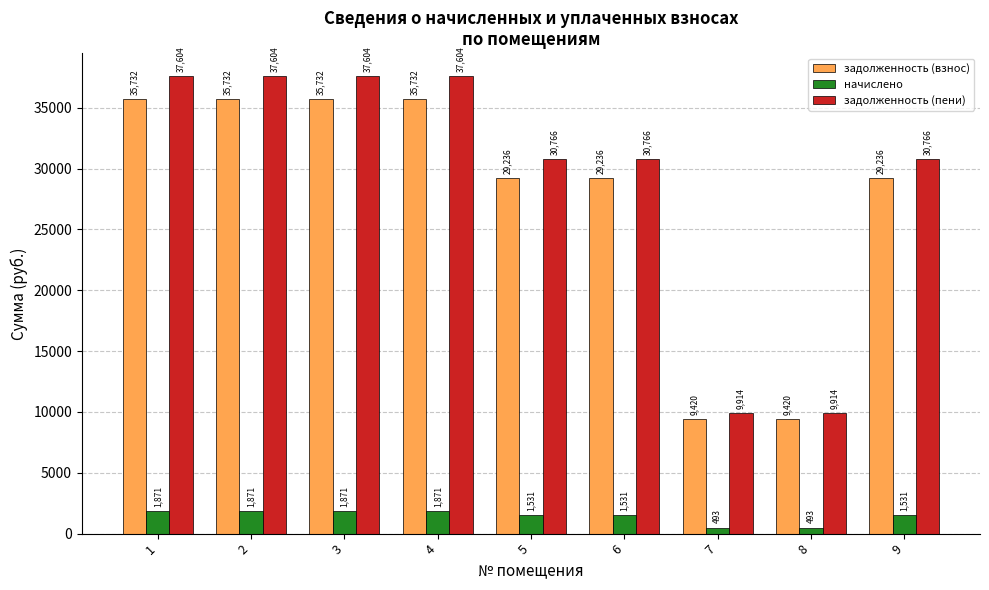

Which series has the largest total across all categories?

задолженность (пени)